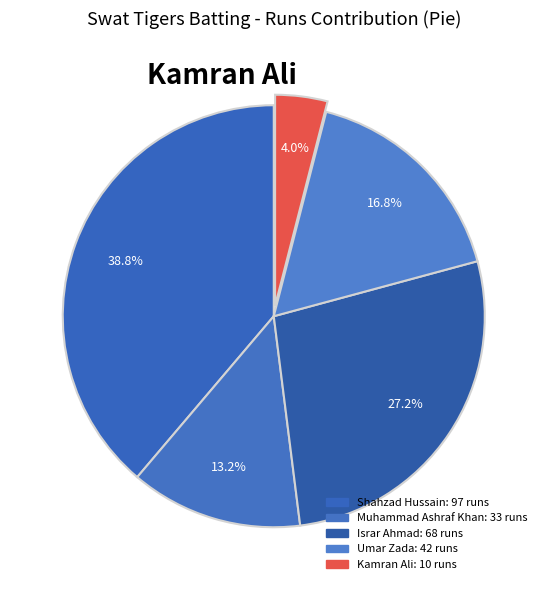

Does any single category account for the majority?

No